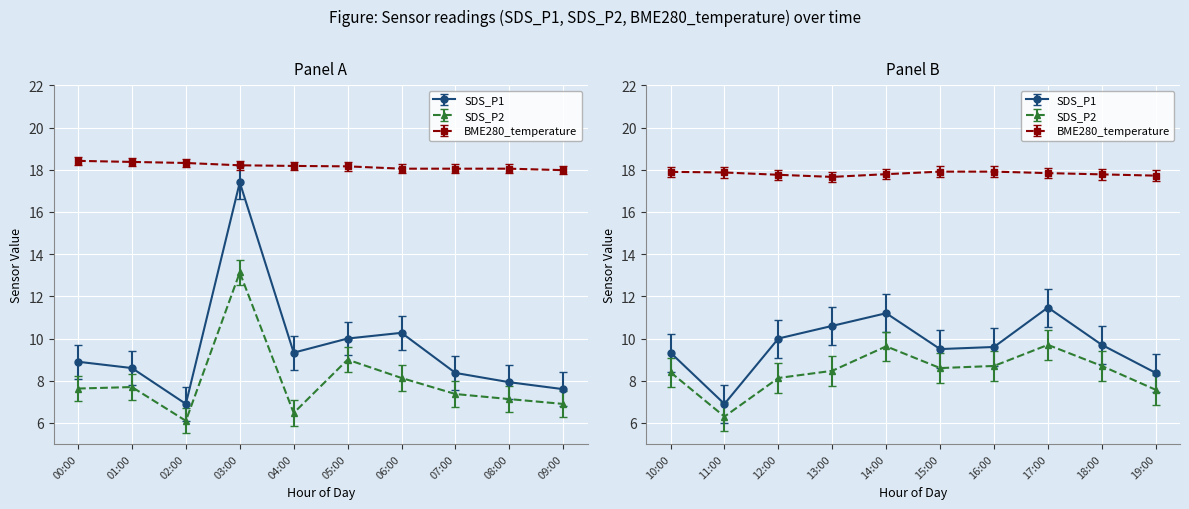

Count the number of categories in the chart.

20